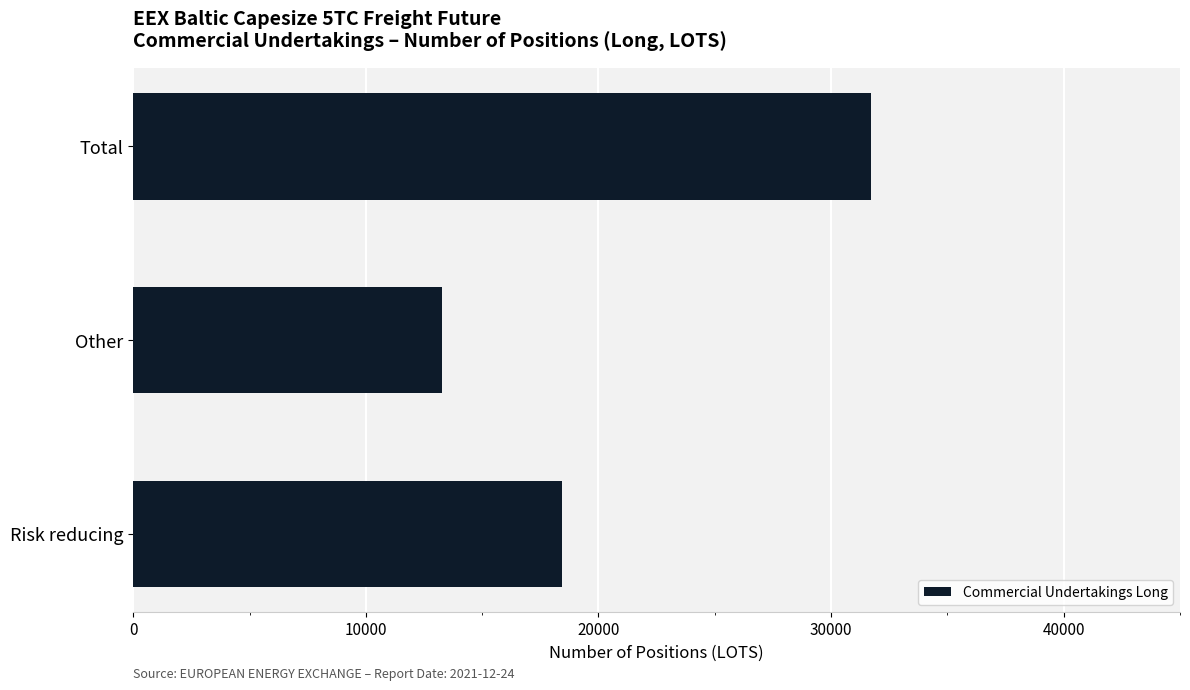

The chart shows a value of 31723.7 at Total. True or false?

True